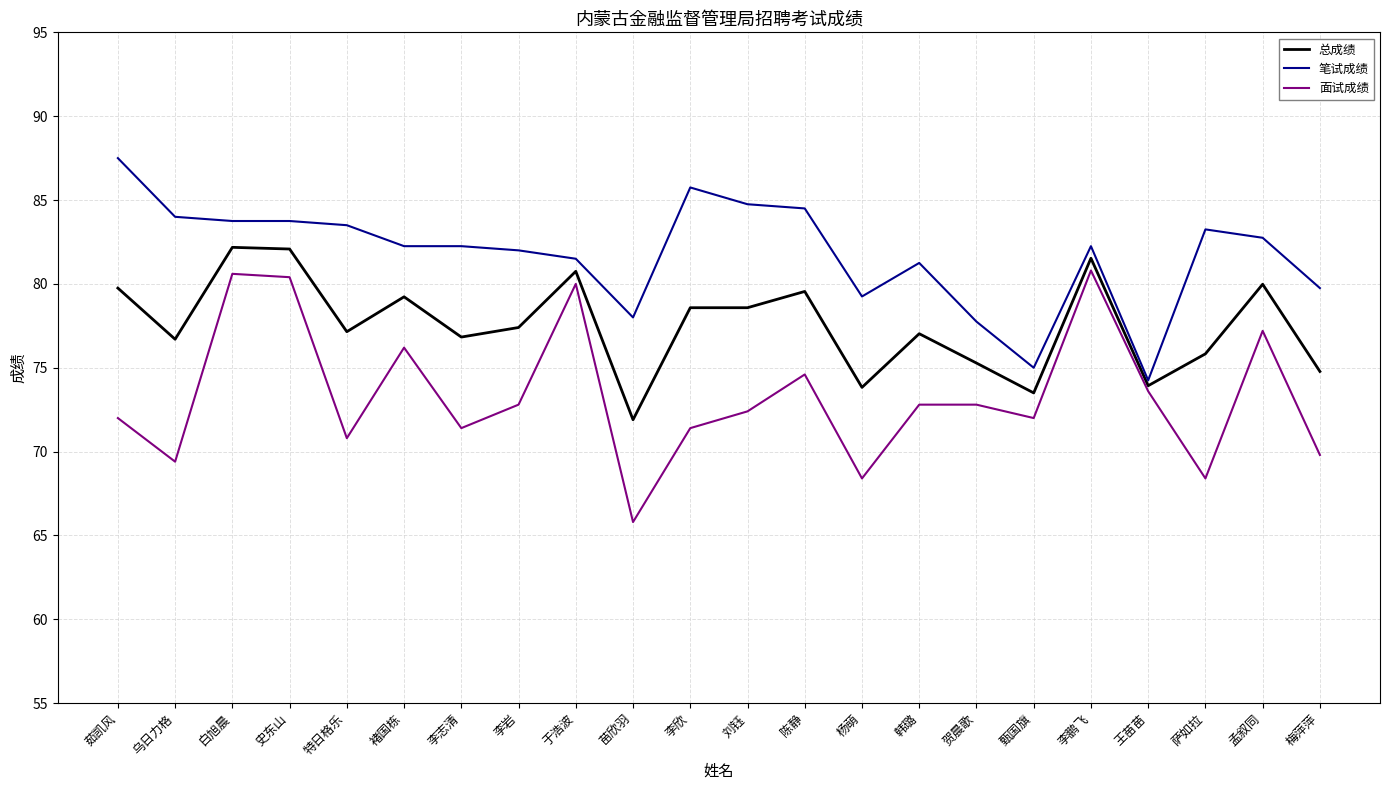

Rank the series by their average value, from lowest to highest.

面试成绩, 总成绩, 笔试成绩